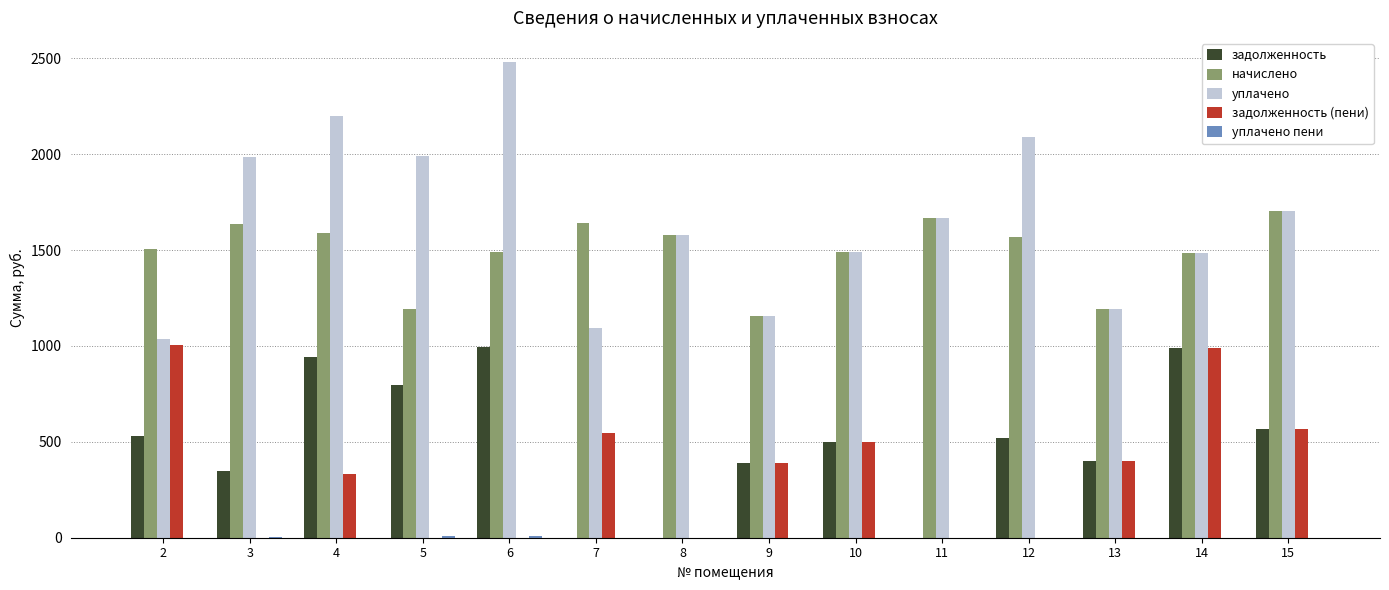

The value of задолженность at 12 is 522.3. True or false?

True